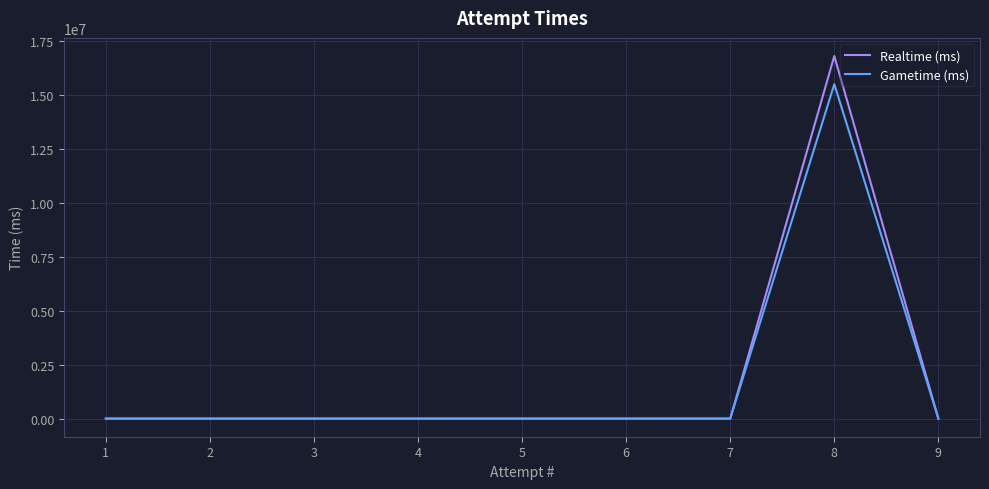

True or false: Gametime (ms) and Realtime (ms) cross at least once.

False